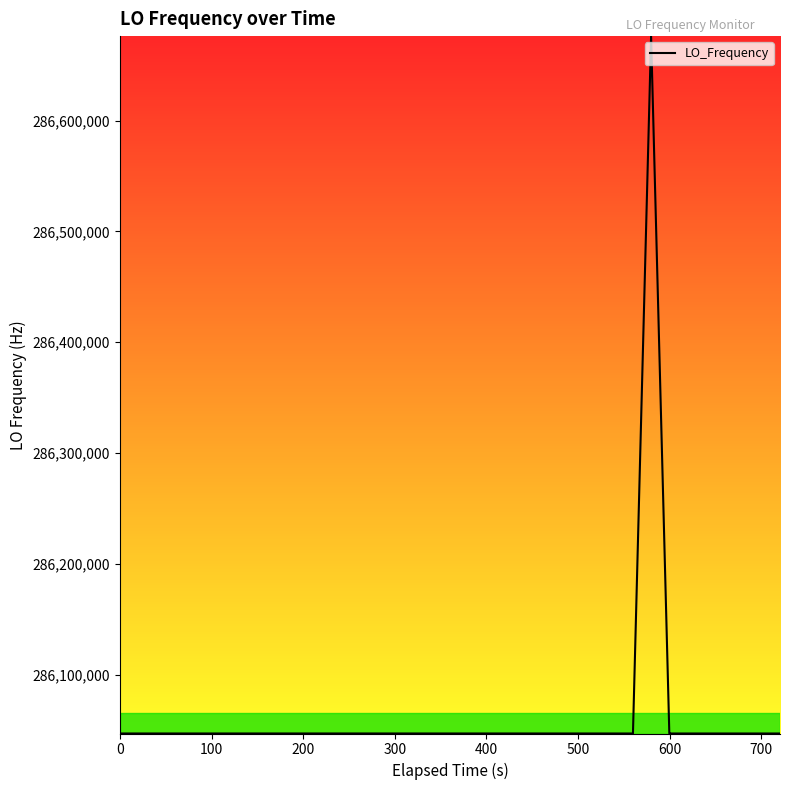

What is the minimum value shown in the chart?

286046989.3